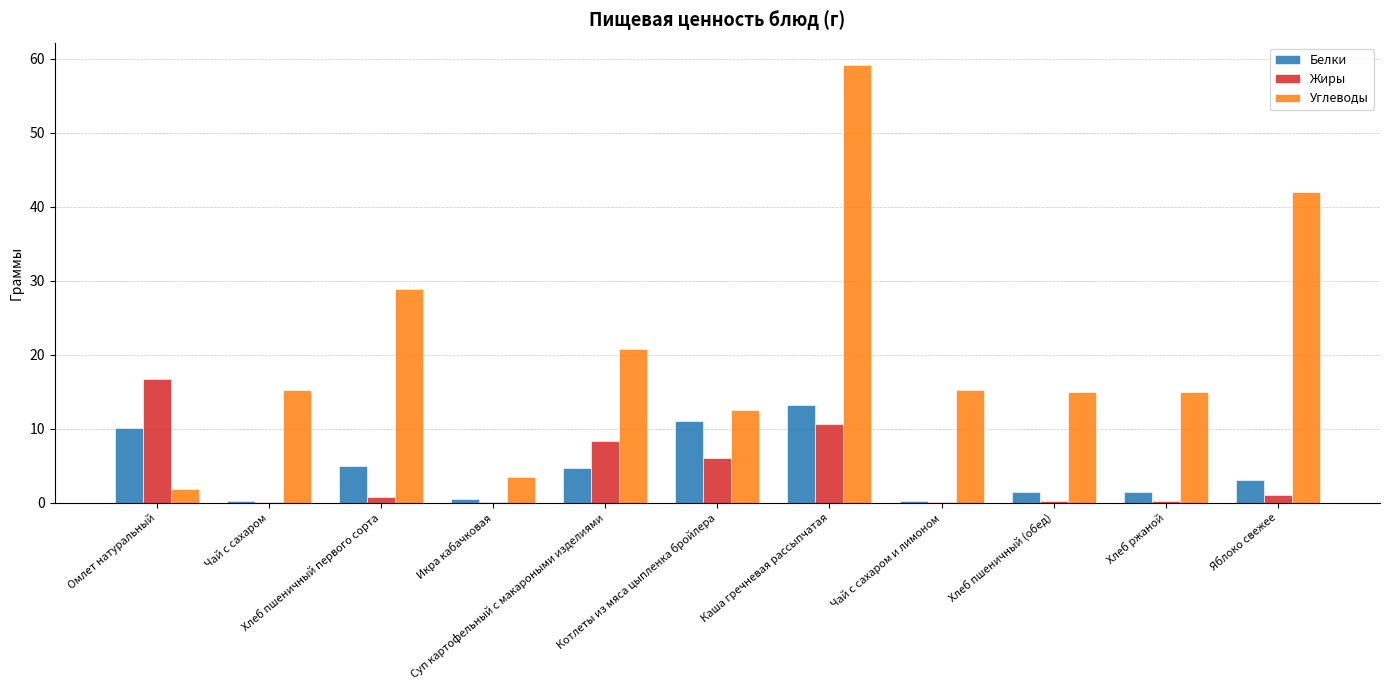

Which series has the largest total across all categories?

Углеводы